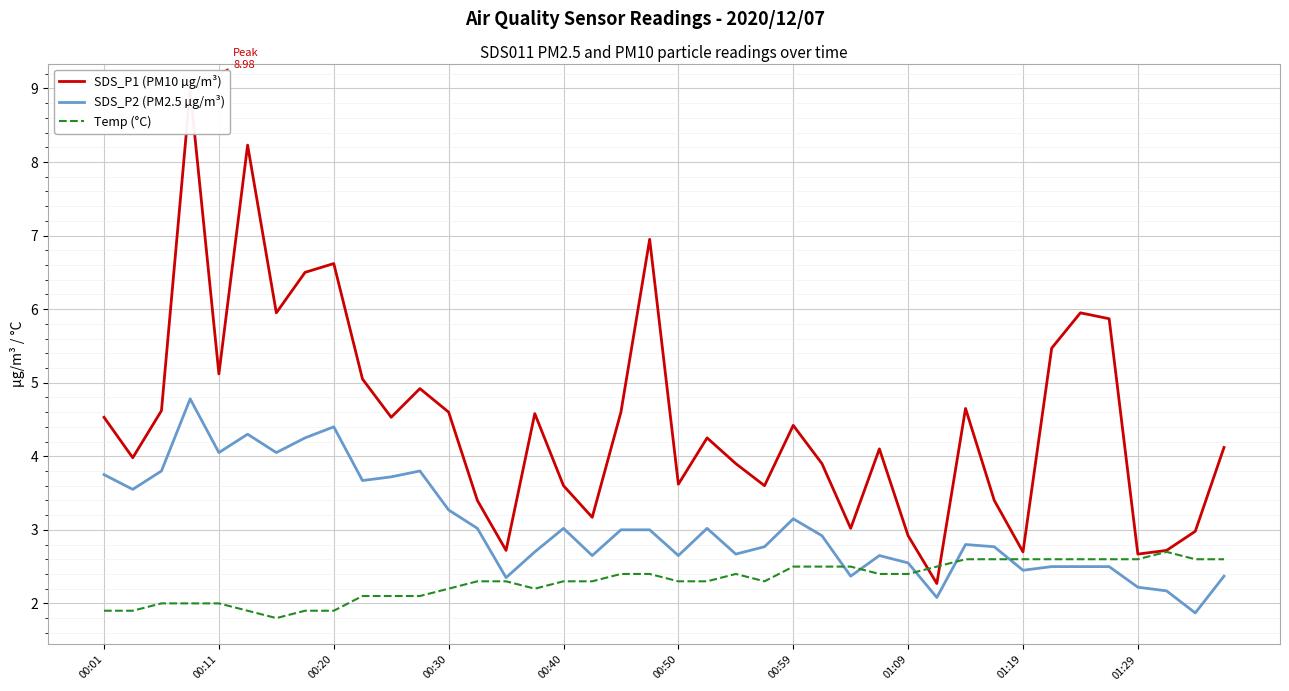

True or false: SDS_P2 (PM2.5 µg/m³) has a value of 1.5 at 01:29.

False